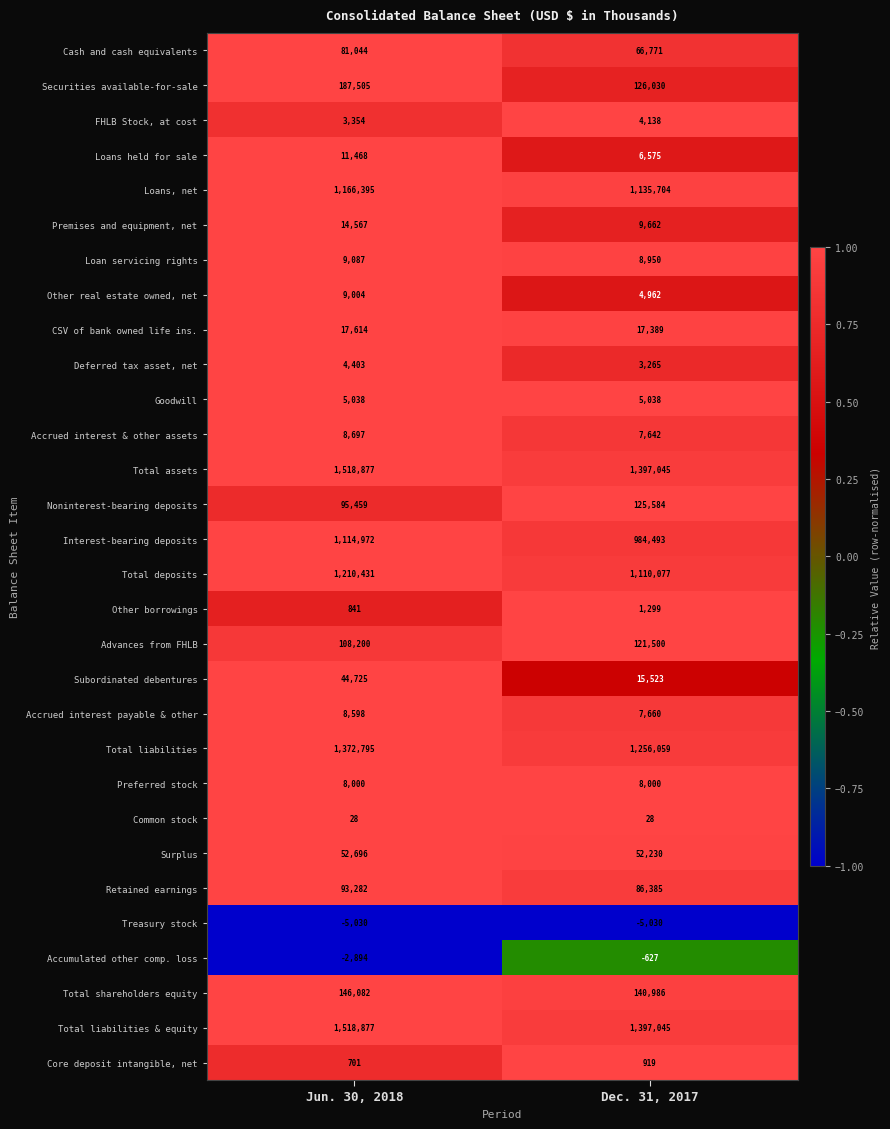

Rank the categories by Core deposit intangible, net value from highest to lowest.

Dec. 31, 2017, Jun. 30, 2018